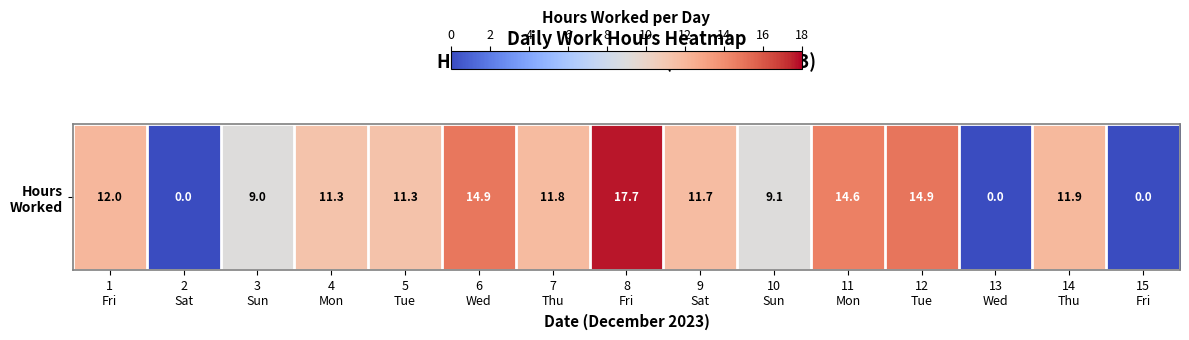

At which label is the value closest to 8?

3
Sun